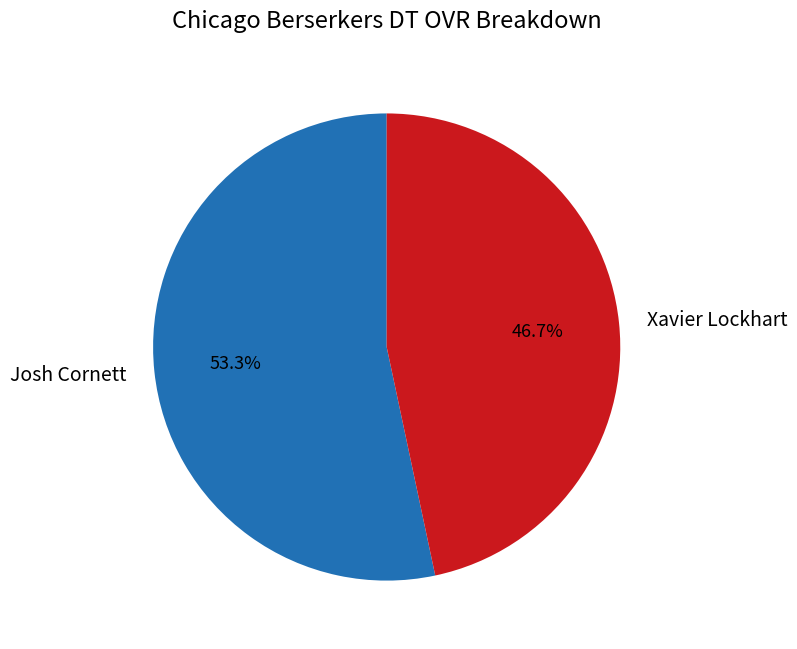

Is there any slice that represents more than half of the pie?

Yes